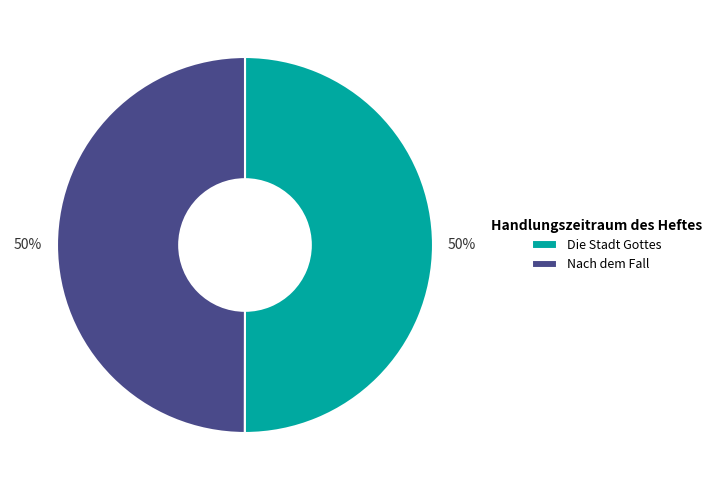

Approximately how many times larger is the value at Nach dem Fall compared to Die Stadt Gottes?

1.0